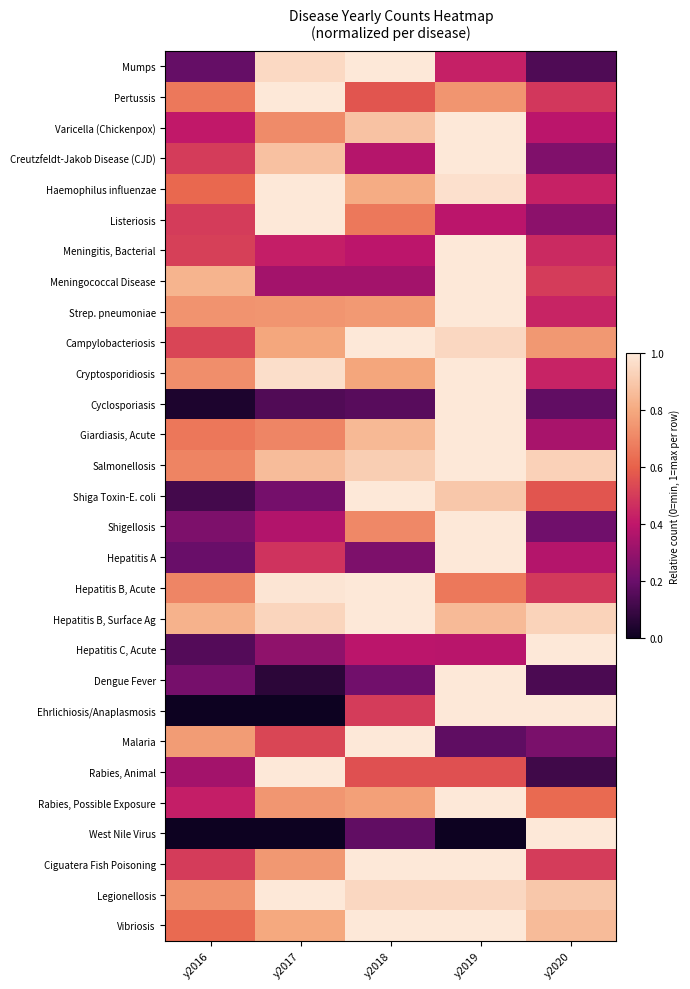

What is the total value across all series at y2018?

20.0